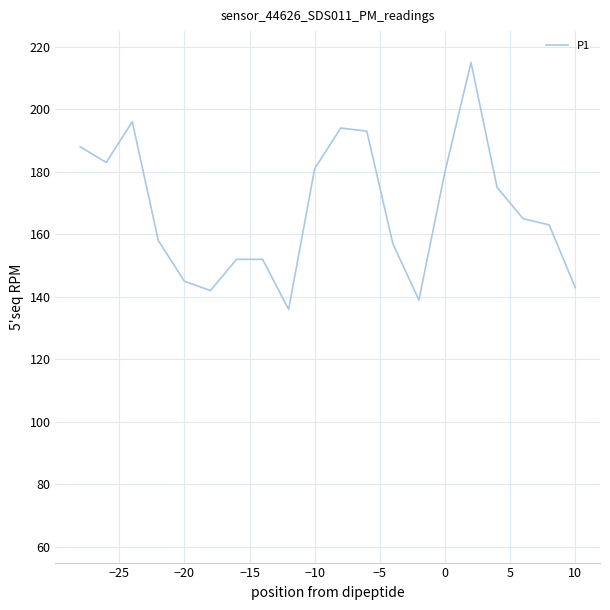

What is the average value?

168